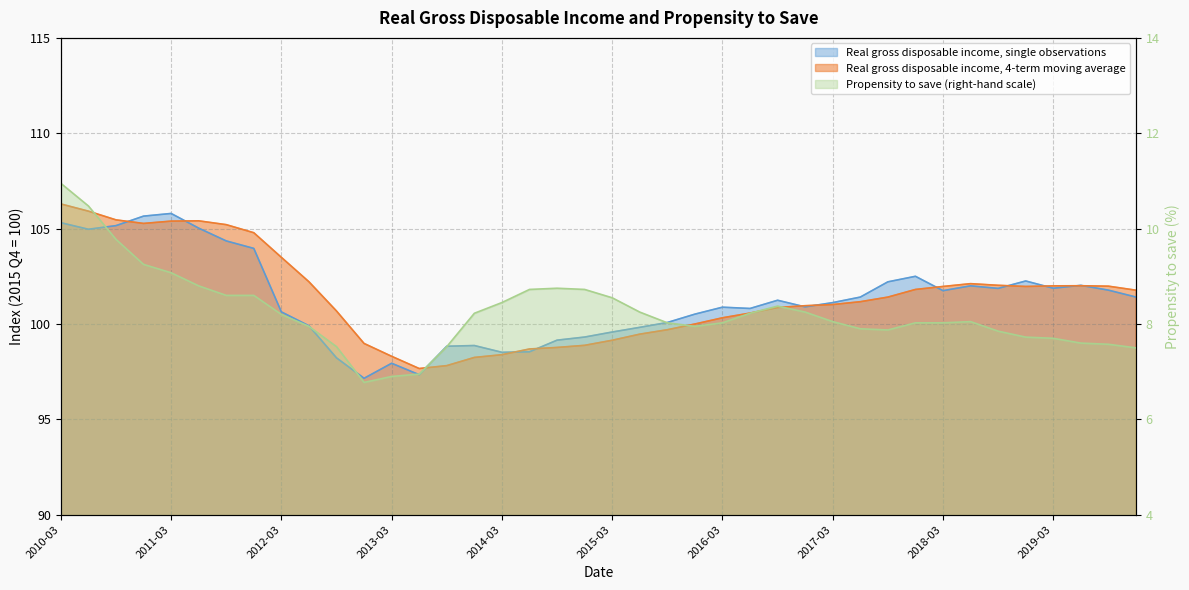

Rank the categories by Real gross disposable income, single observations value from lowest to highest.

2012-12-31, 2013-06-30, 2013-03-31, 2012-09-30, 2014-03-31, 2014-06-30, 2013-09-30, 2013-12-31, 2014-09-30, 2014-12-31, 2015-03-31, 2015-06-30, 2012-06-30, 2015-09-30, 2015-12-31, 2012-03-31, 2016-06-30, 2016-03-31, 2016-12-31, 2017-03-31, 2016-09-30, 2017-06-30, 2019-12-31, 2018-03-31, 2019-09-30, 2018-09-30, 2019-03-31, 2018-06-30, 2019-06-30, 2017-09-30, 2018-12-31, 2017-12-31, 2011-12-31, 2011-09-30, 2010-06-30, 2011-06-30, 2010-09-30, 2010-03-31, 2010-12-31, 2011-03-31